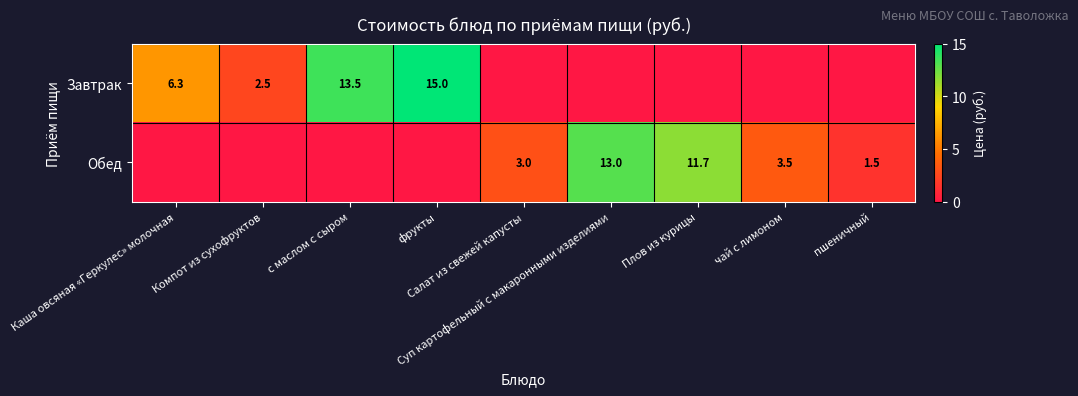

What is the difference between the second highest and minimum values in the Обед series?

11.7